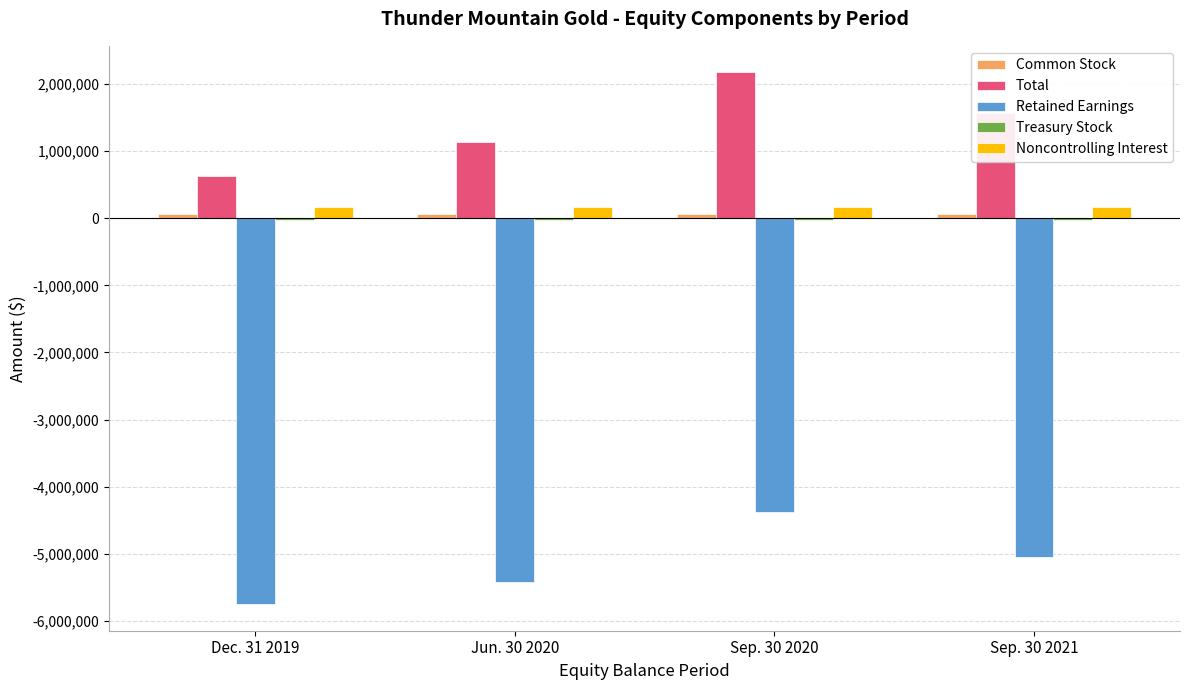

Is the value of Retained Earnings at Sep. 30 2021 greater than the value of Total at Jun. 30 2020?

No